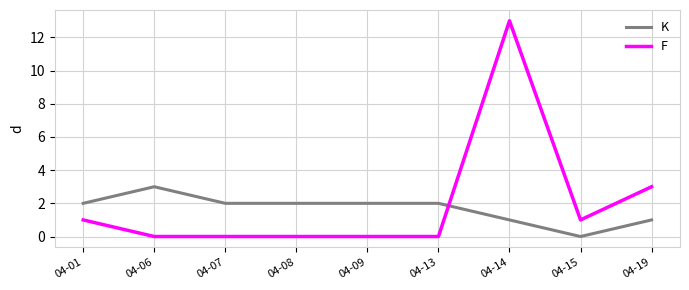

Reading left to right, extract all data points from this chart.

K: 04-01=2	04-06=3	04-07=2	04-08=2	04-09=2	04-13=2	04-14=1	04-15=0	04-19=1
F: 04-01=1	04-06=0	04-07=0	04-08=0	04-09=0	04-13=0	04-14=13	04-15=1	04-19=3